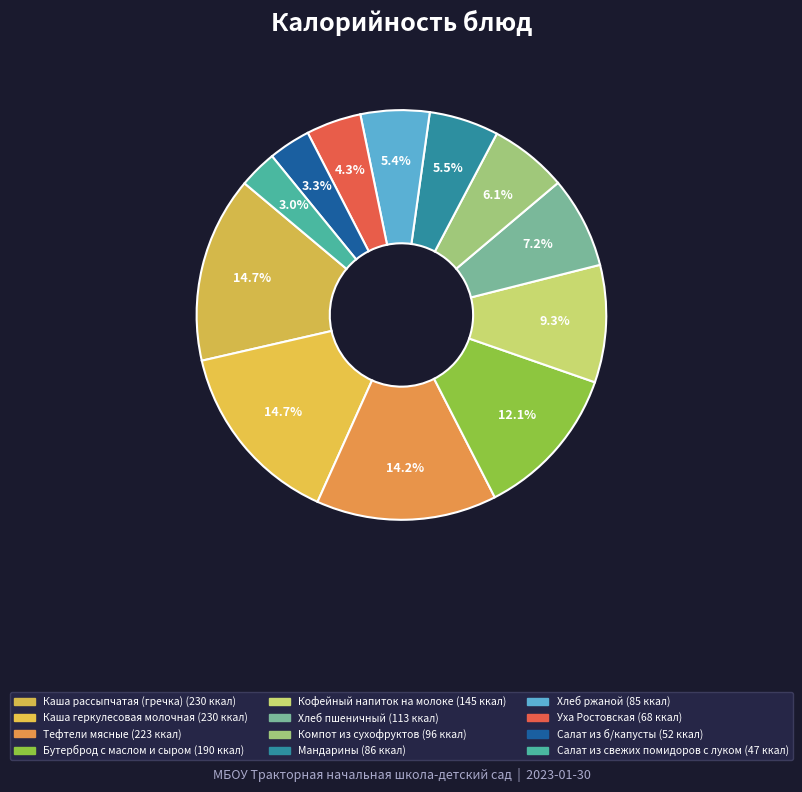

To the nearest percent, what is the difference between the largest and smallest slice percentages?

12%